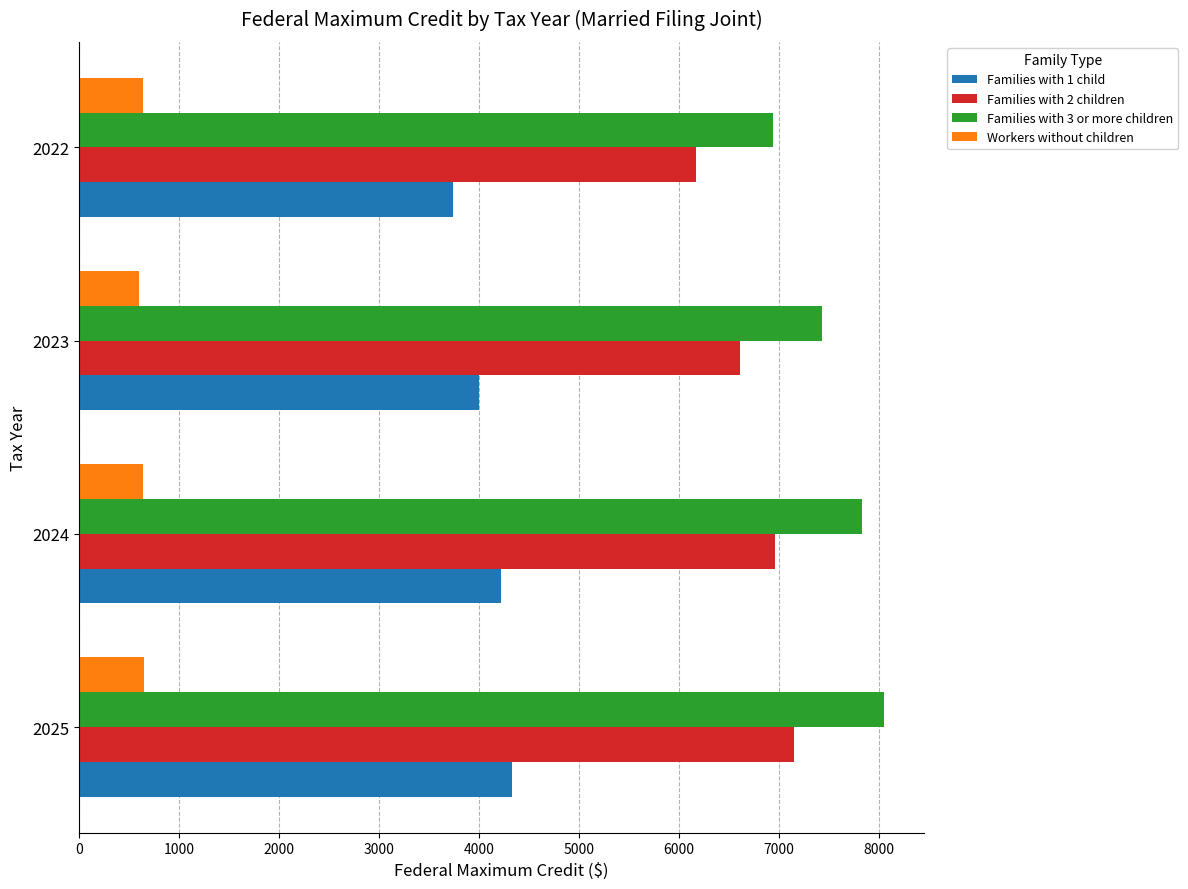

The Families with 2 children series shows 4714 at 2025. True or false?

False